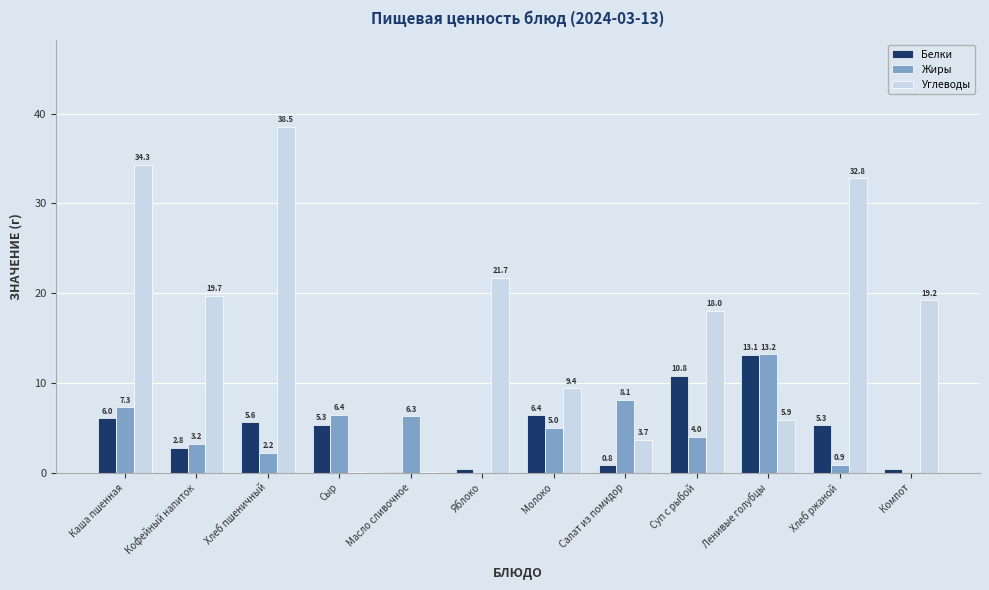

What is the approximate value of Углеводы at Кофейный напиток?

19.7